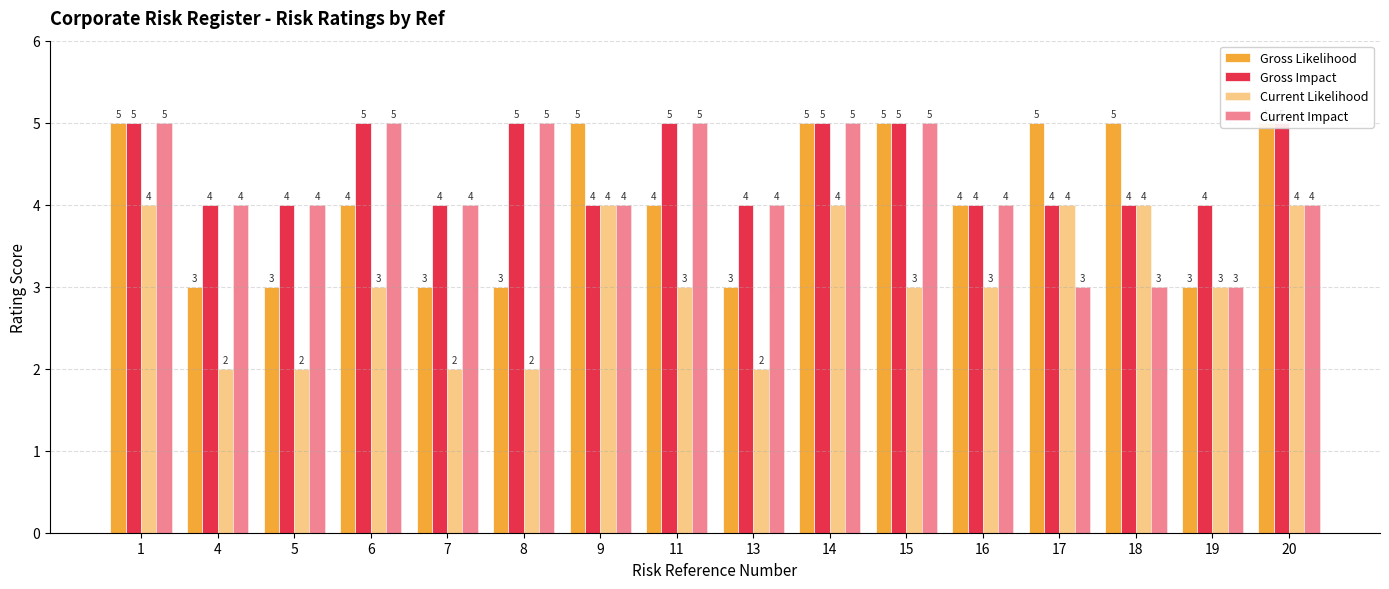

At 9, list the series in order from smallest to largest.

Gross Impact, Current Likelihood, Current Impact, Gross Likelihood